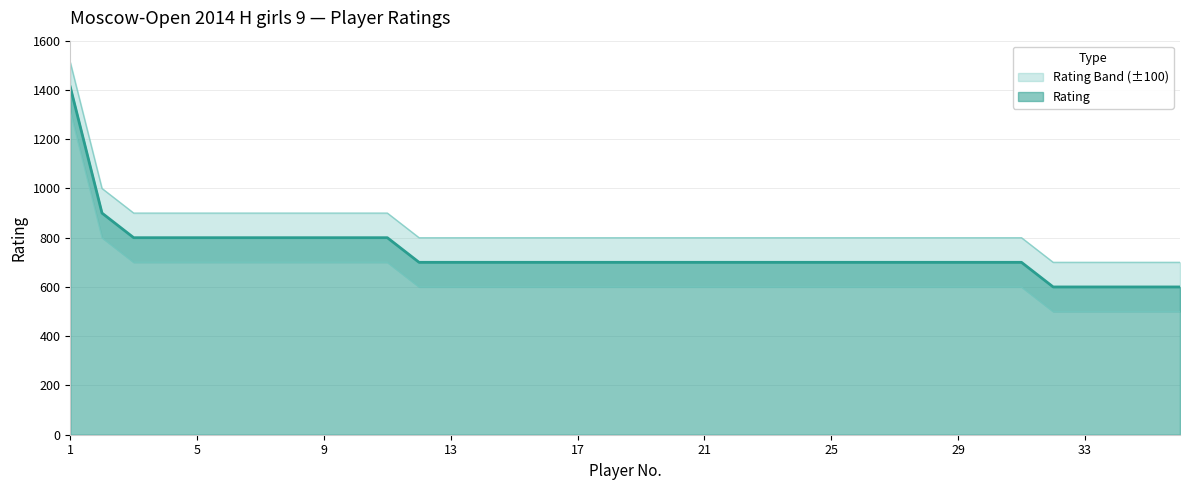

What is the difference between the maximum and second lowest values in the Upper Band series?

812